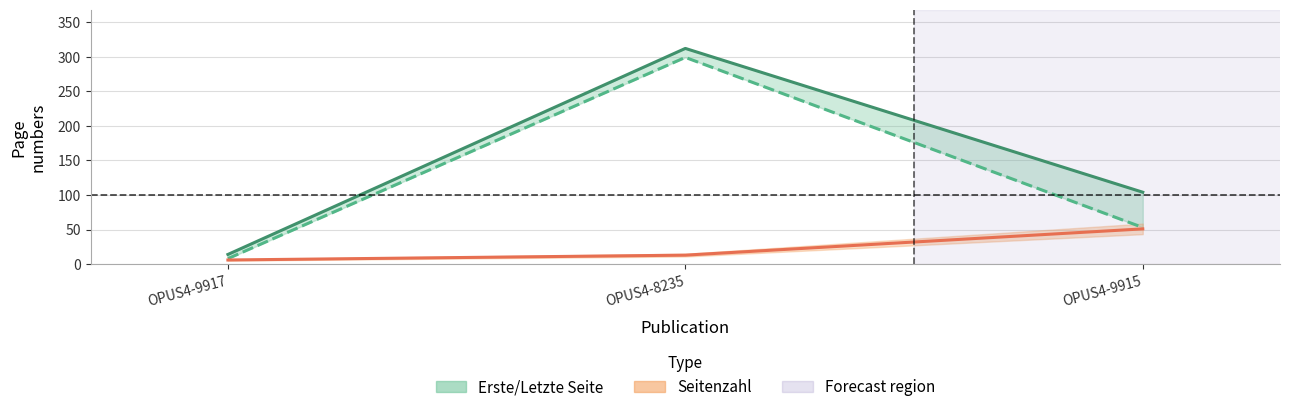

What position from the left is OPUS4-9917?

1